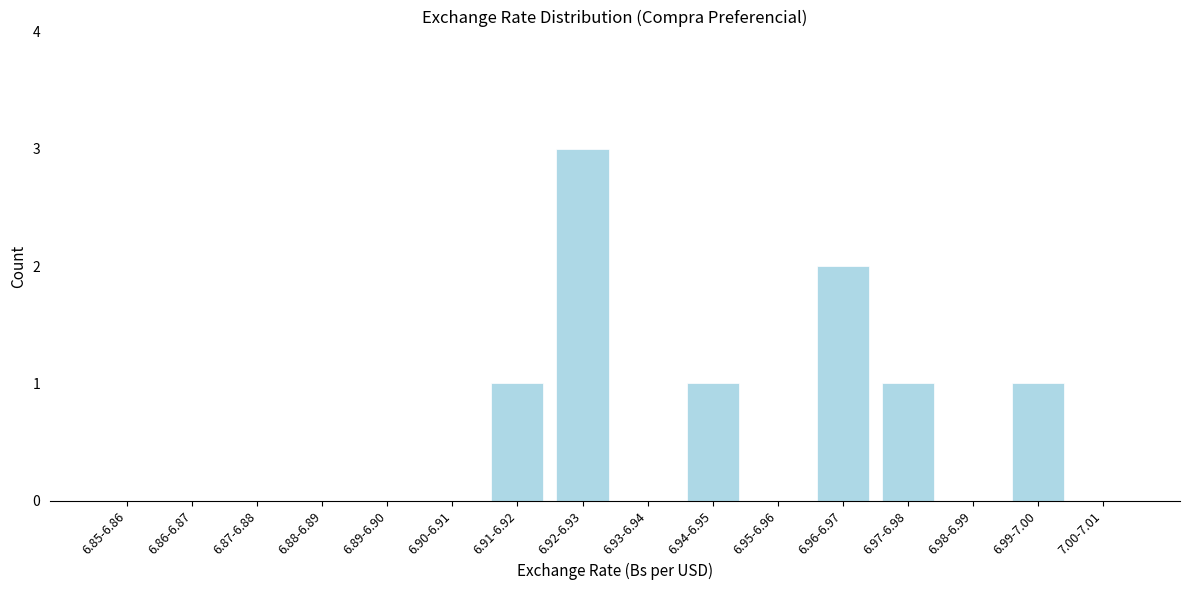

Reading left to right, list all the values displayed in this chart.

6.85-6.86=0	6.86-6.87=0	6.87-6.88=0	6.88-6.89=0	6.89-6.90=0	6.90-6.91=0	6.91-6.92=1	6.92-6.93=3	6.93-6.94=0	6.94-6.95=1	6.95-6.96=0	6.96-6.97=2	6.97-6.98=1	6.98-6.99=0	6.99-7.00=1	7.00-7.01=0